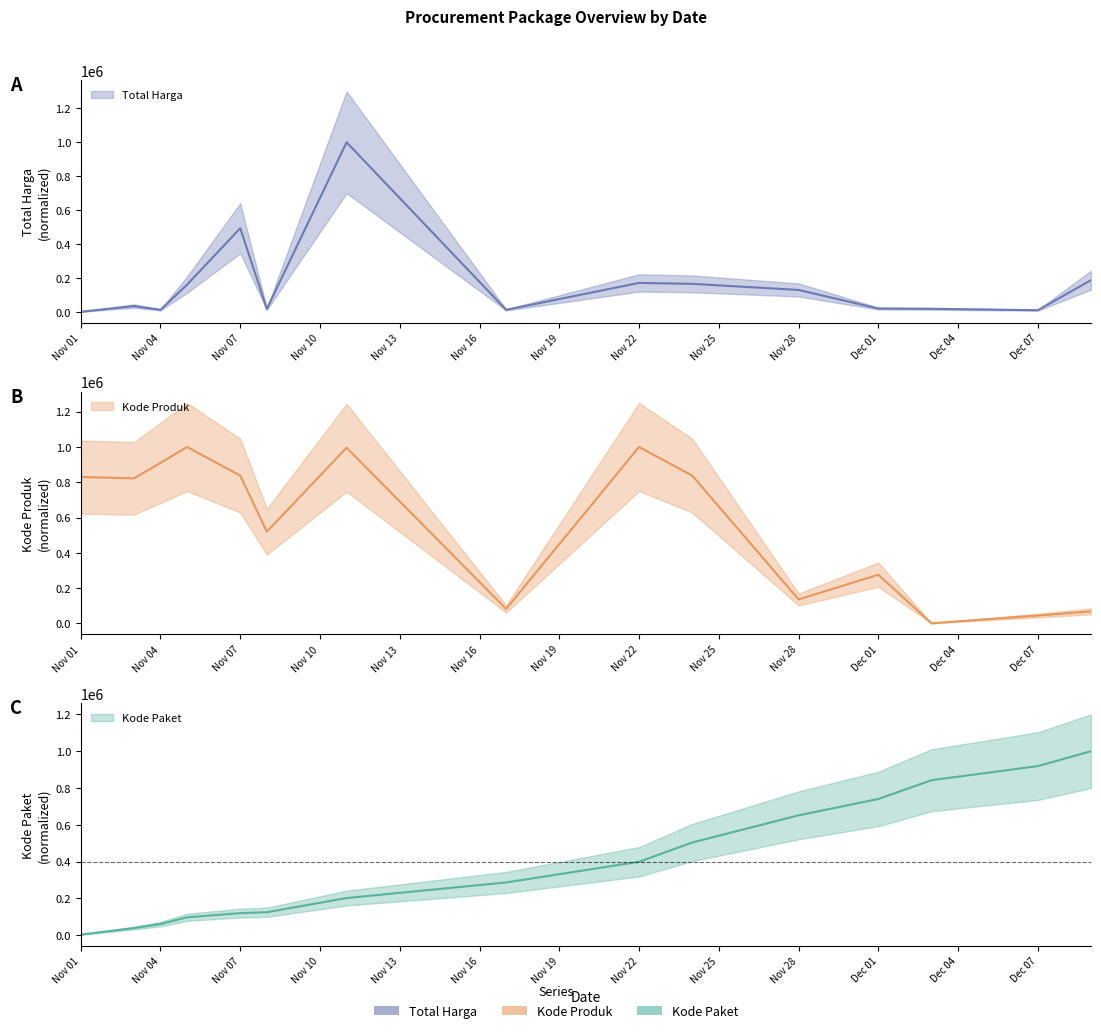

At which category is the sum across all series the highest?

2021-11-11